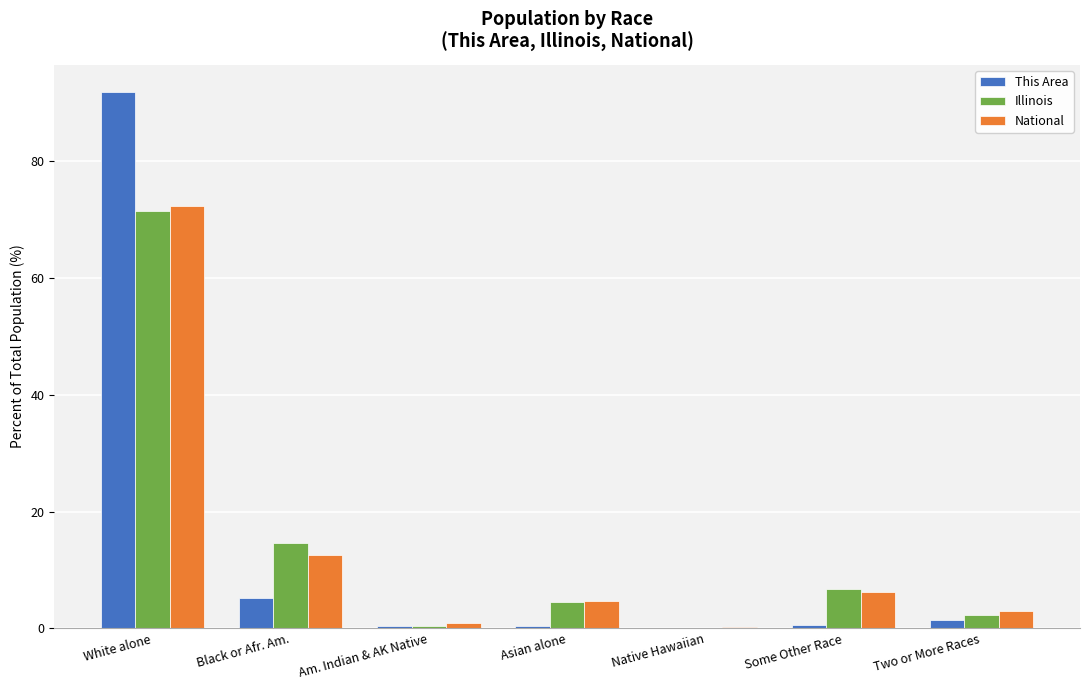

The value of This Area at Native Hawaiian is 0.0. True or false?

True